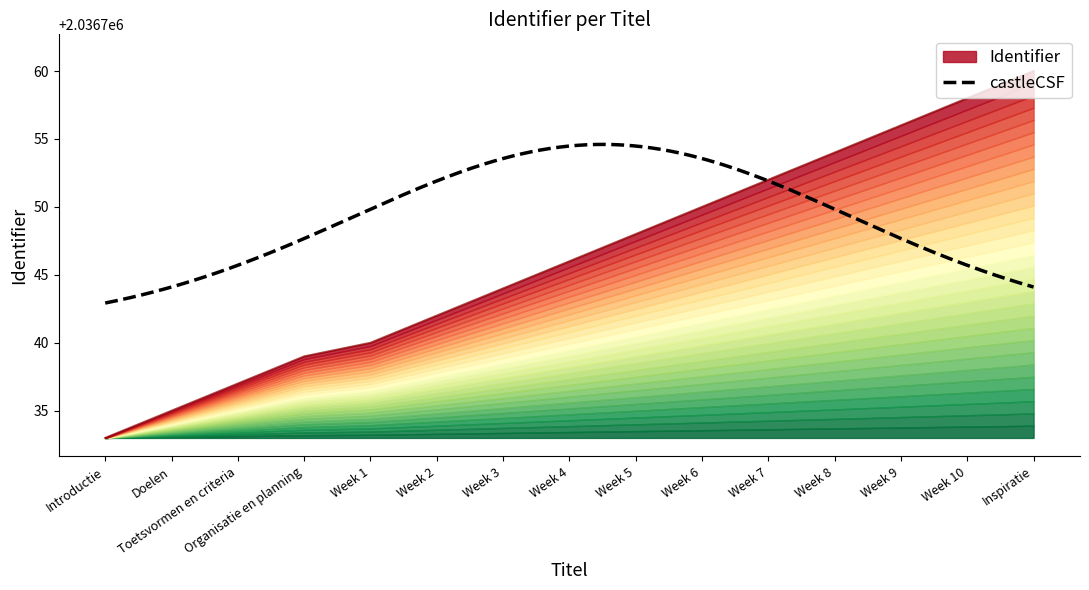

Does the chart have visible grid lines?

No